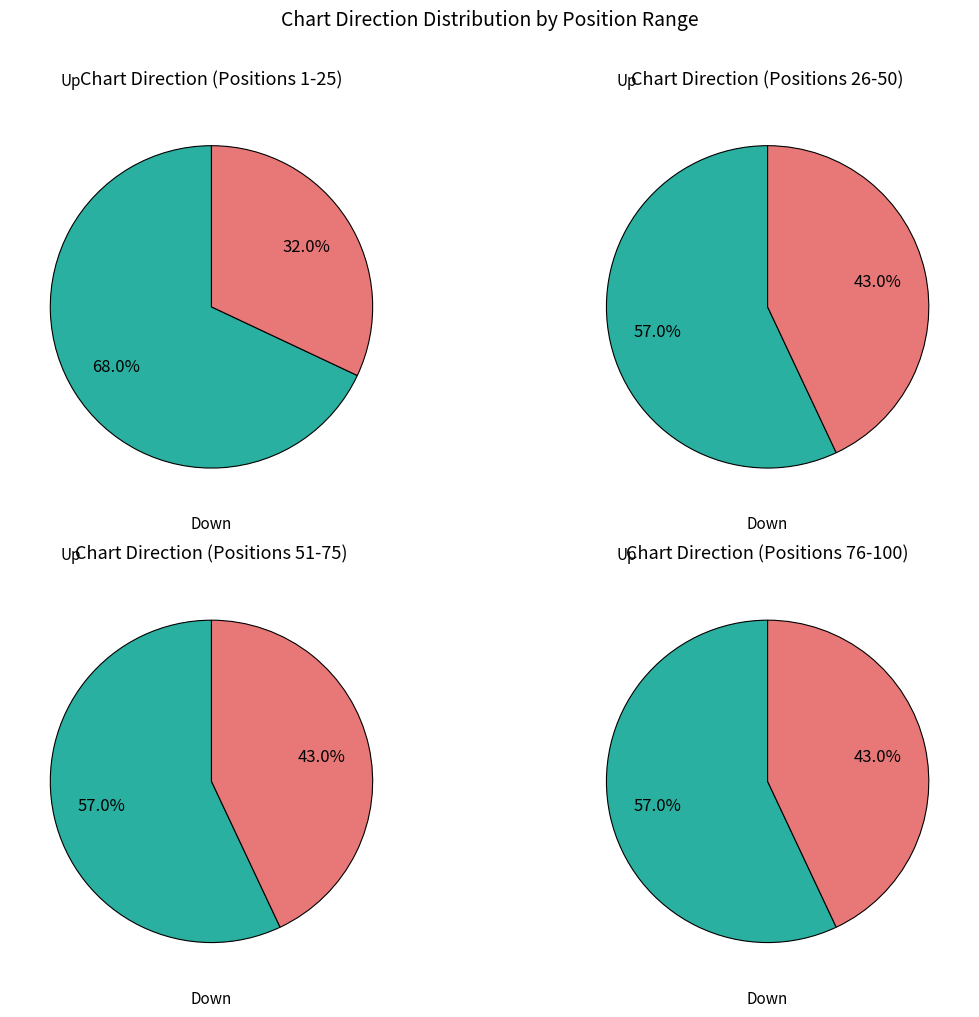

How many slices are in this pie chart?

2